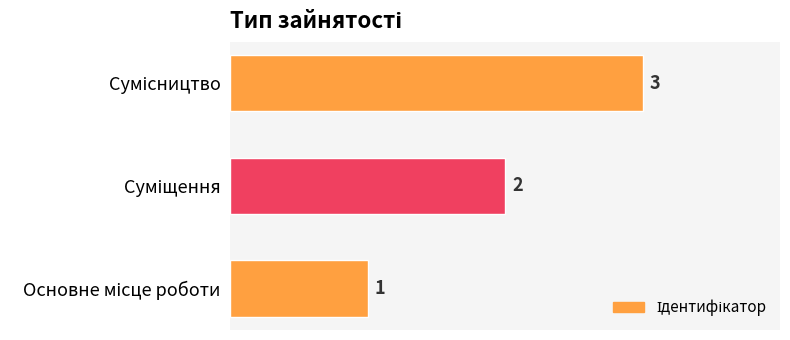

Count the values in the range 1 to 3.

3